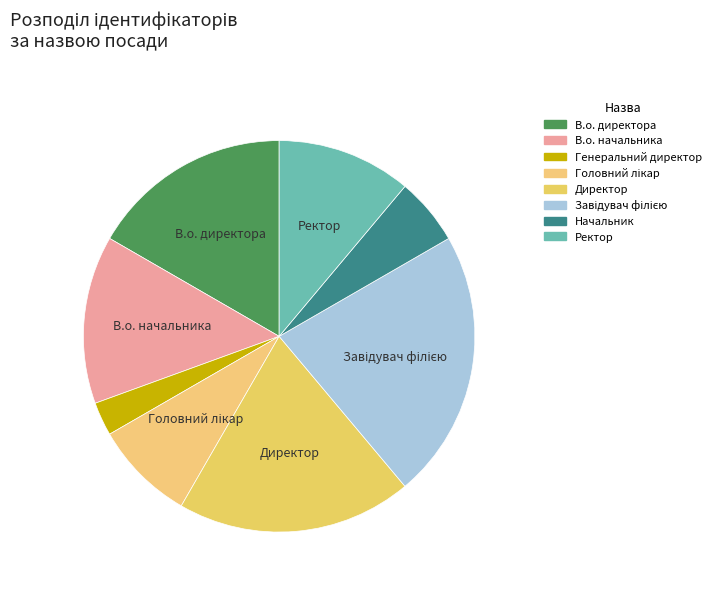

To the nearest percent, what portion does Генеральний директор represent?

3%